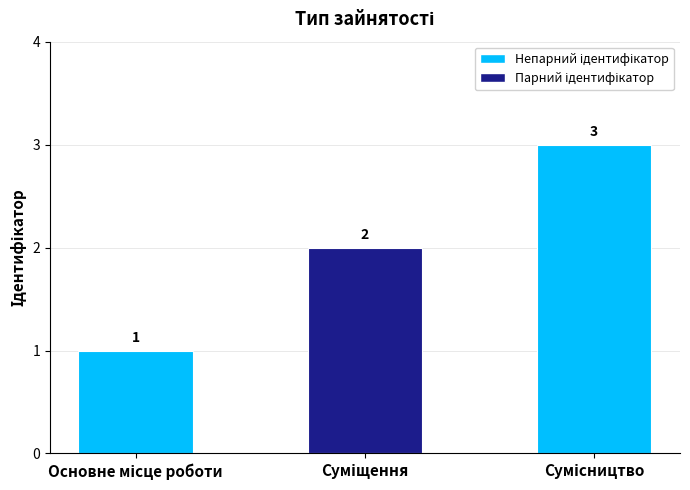

What is the maximum value shown in the chart?

3